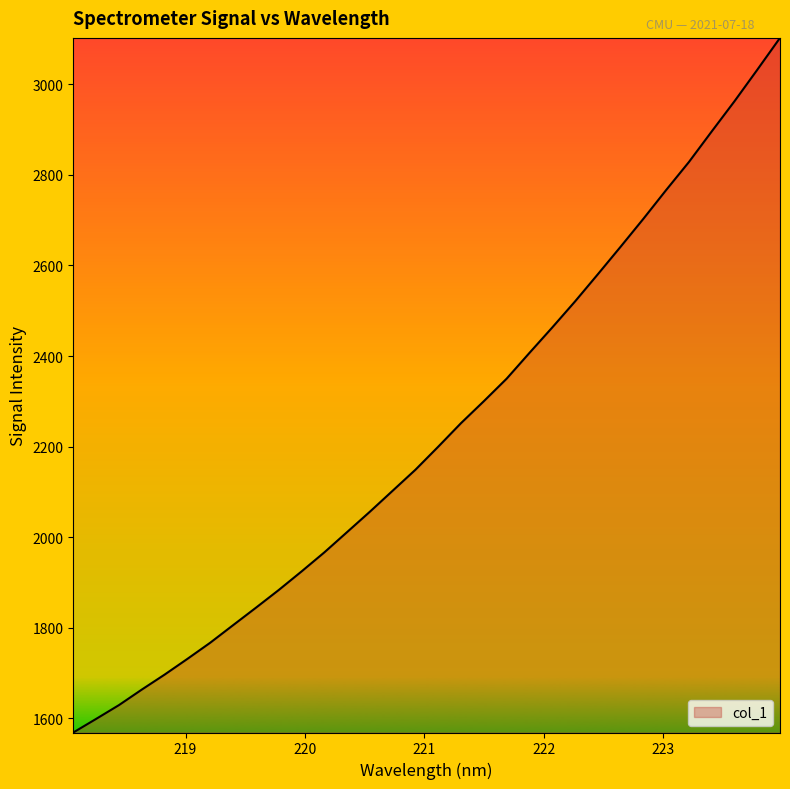

What is the minimum value shown in the chart?

1568.7